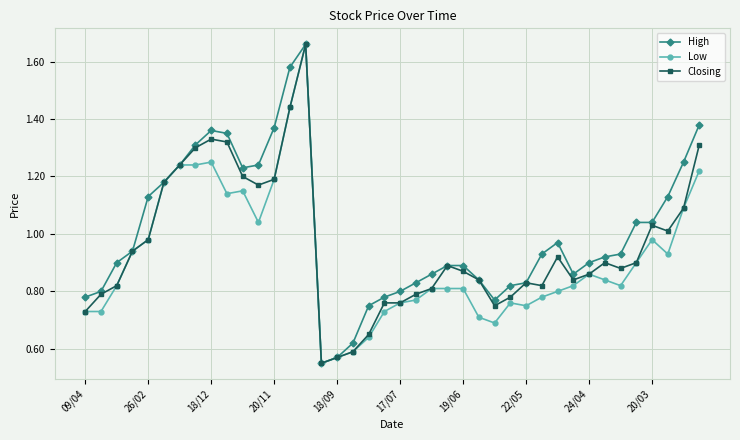

How many lines are shown in the chart?

3